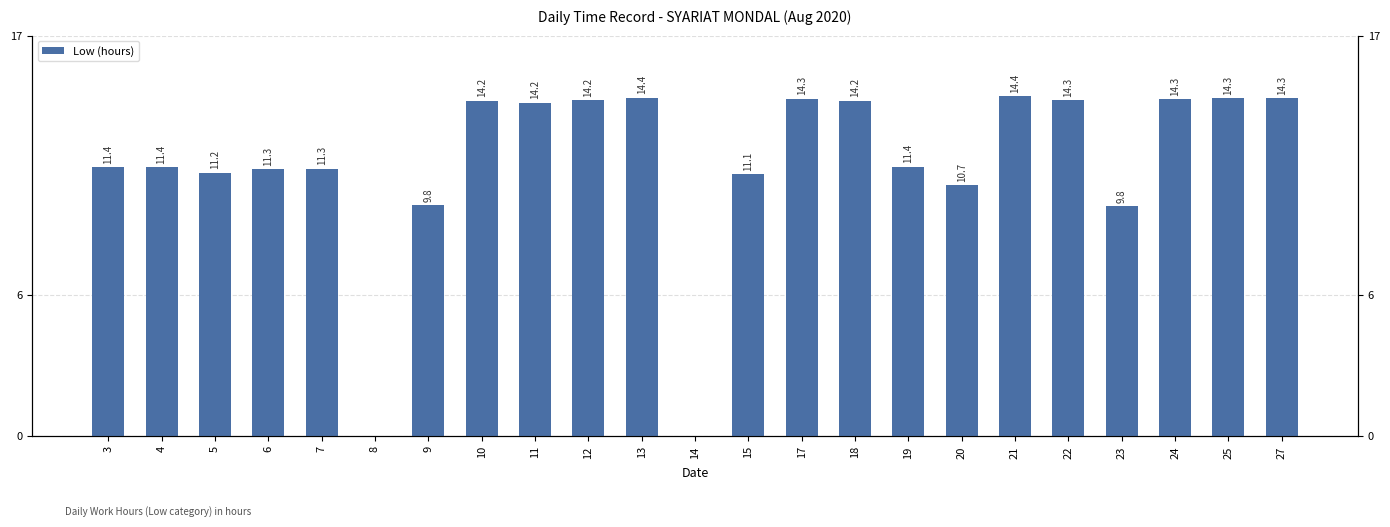

The chart shows a value of 4.5 at 23. True or false?

False